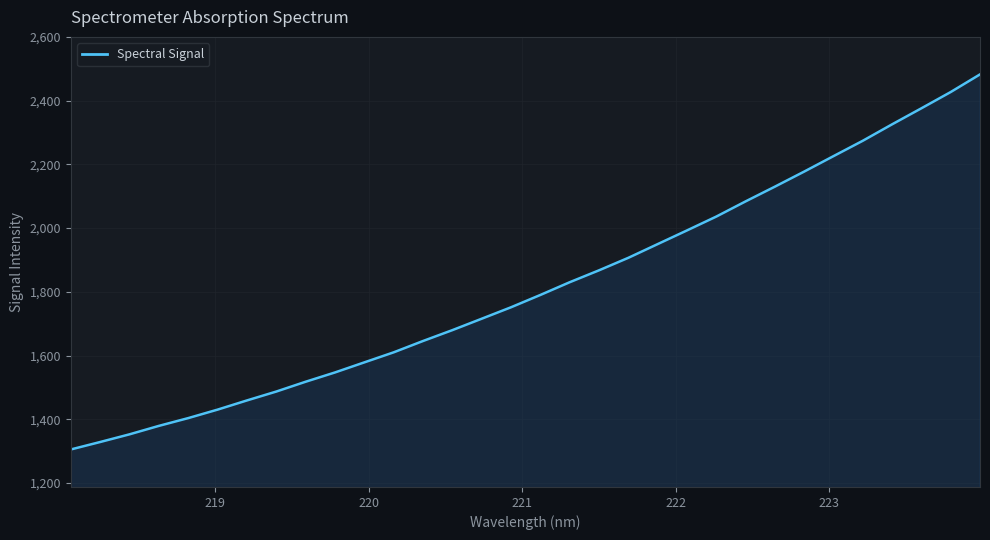

What is the greatest value displayed?

2482.5